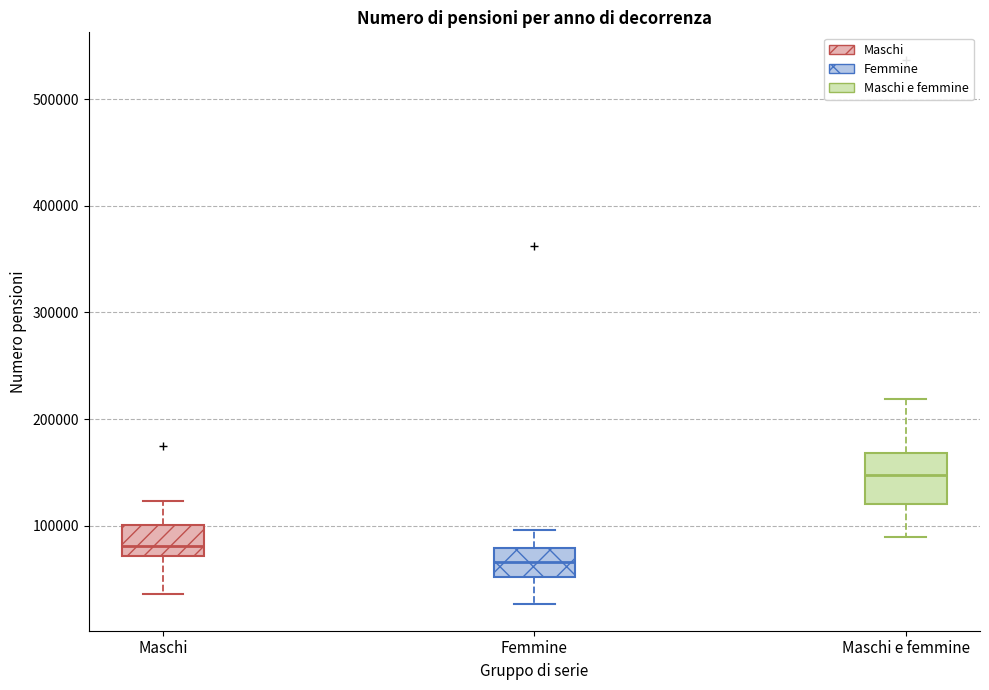

Which box's median line is the highest?

Maschi e femmine